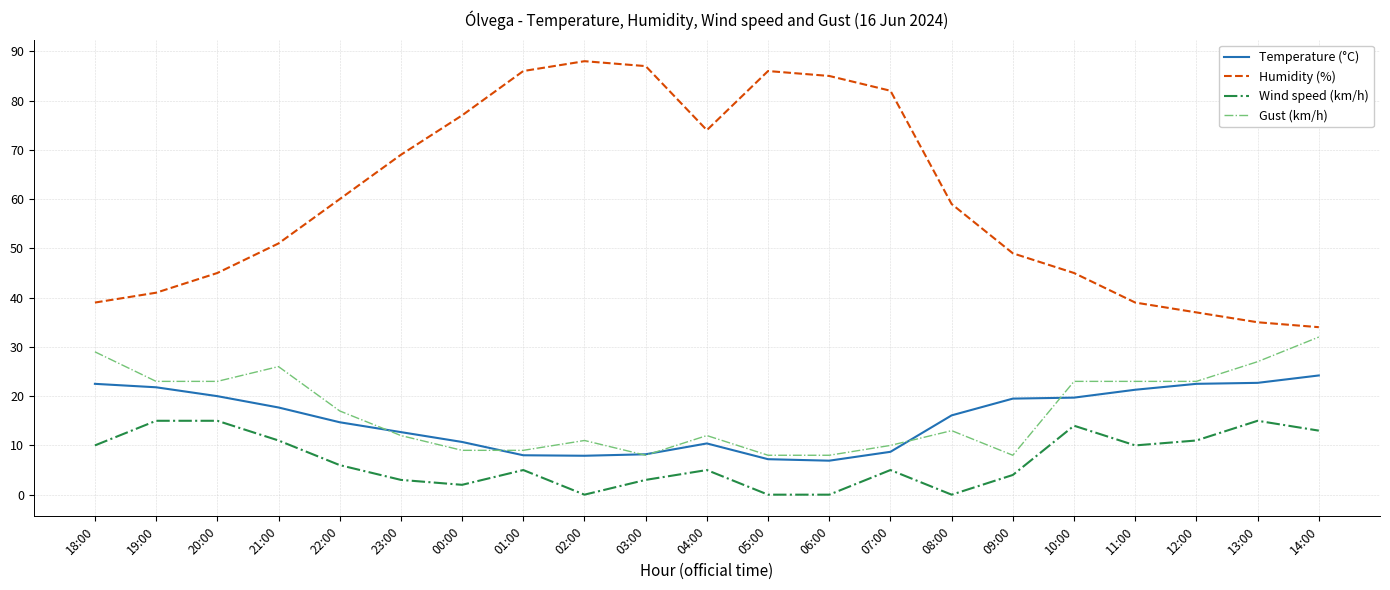

Does the chart display data point markers on the line(s)?

No